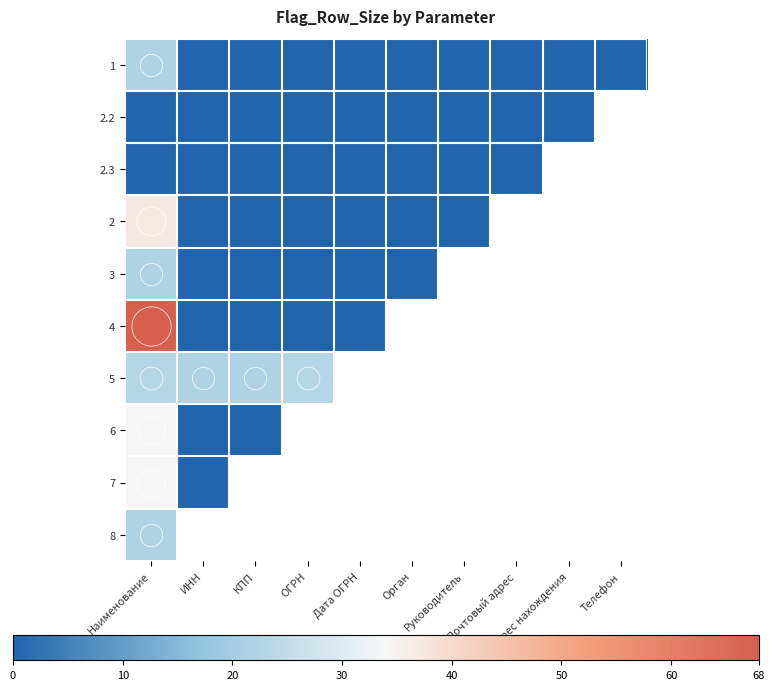

Reading left to right, what are all the values shown in this chart?

1: Наименование=22	ИНН=0	КПП=0	ОГРН=0	Дата ОГРН=0	Орган=0	Руководитель=0	Почтовый адрес=0	Адрес нахождения=0	Телефон=0
2.2: Наименование=0	ИНН=0	КПП=0	ОГРН=0	Дата ОГРН=0	Орган=0	Руководитель=0	Почтовый адрес=0	Адрес нахождения=0	Телефон=0
2.3: Наименование=0	ИНН=0	КПП=0	ОГРН=0	Дата ОГРН=0	Орган=0	Руководитель=0	Почтовый адрес=0	Адрес нахождения=0	Телефон=0
2: Наименование=37	ИНН=0	КПП=0	ОГРН=0	Дата ОГРН=0	Орган=0	Руководитель=0	Почтовый адрес=0	Адрес нахождения=0	Телефон=0
3: Наименование=22	ИНН=0	КПП=0	ОГРН=0	Дата ОГРН=0	Орган=0	Руководитель=0	Почтовый адрес=0	Адрес нахождения=0	Телефон=0
4: Наименование=68	ИНН=0	КПП=0	ОГРН=0	Дата ОГРН=0	Орган=0	Руководитель=0	Почтовый адрес=0	Адрес нахождения=0	Телефон=0
5: Наименование=23	ИНН=22	КПП=22	ОГРН=23	Дата ОГРН=0	Орган=0	Руководитель=0	Почтовый адрес=0	Адрес нахождения=0	Телефон=0
6: Наименование=34	ИНН=0	КПП=0	ОГРН=0	Дата ОГРН=0	Орган=0	Руководитель=0	Почтовый адрес=0	Адрес нахождения=0	Телефон=0
7: Наименование=34	ИНН=0	КПП=0	ОГРН=0	Дата ОГРН=0	Орган=0	Руководитель=0	Почтовый адрес=0	Адрес нахождения=0	Телефон=0
8: Наименование=22	ИНН=22	КПП=0	ОГРН=0	Дата ОГРН=0	Орган=0	Руководитель=0	Почтовый адрес=0	Адрес нахождения=0	Телефон=0